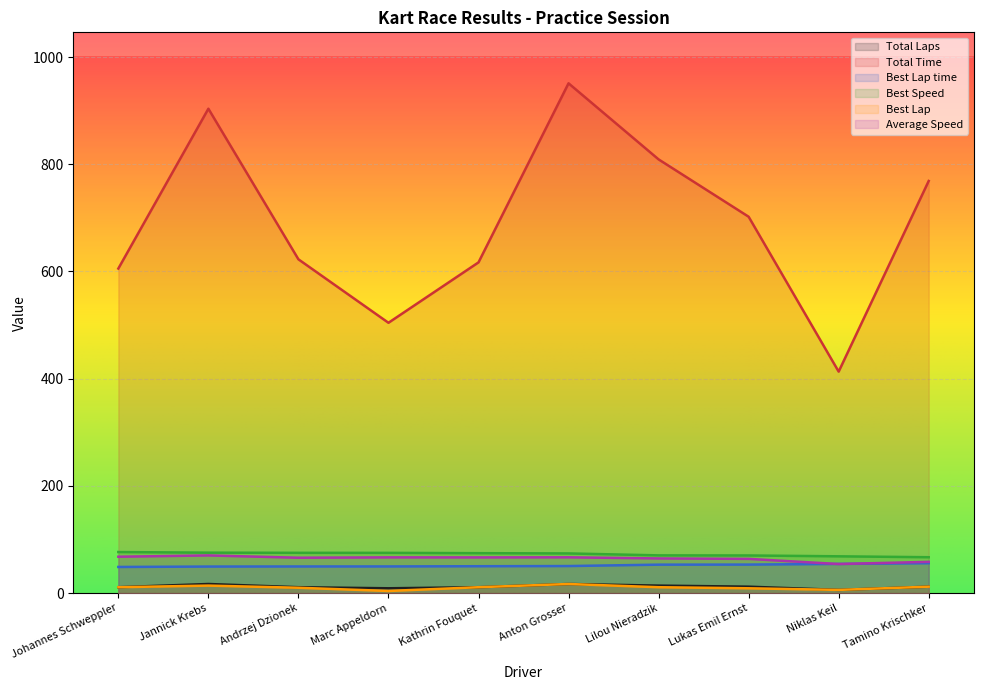

What is the lowest value of the Best Lap time series?

48.8